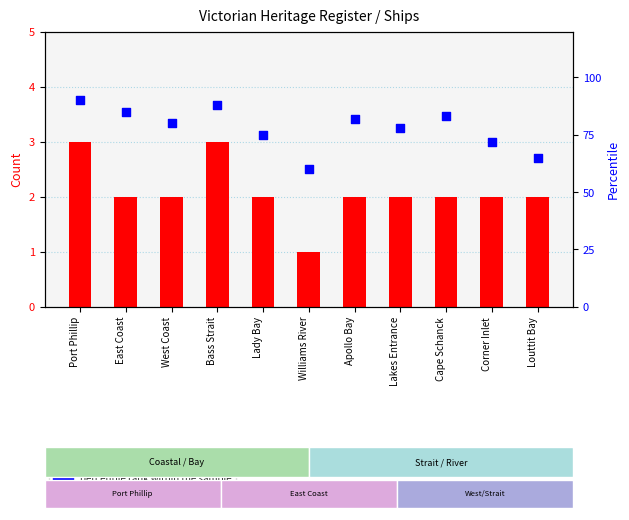

Which series contains the lowest Y value?

count